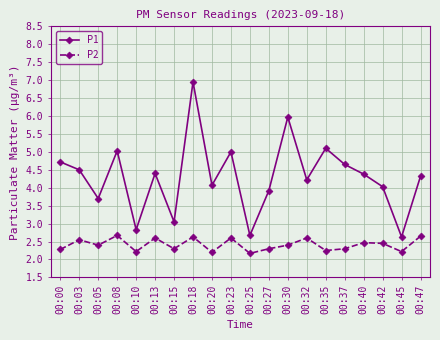

What is the value of the P2 point at the 4th from the left?

2.7